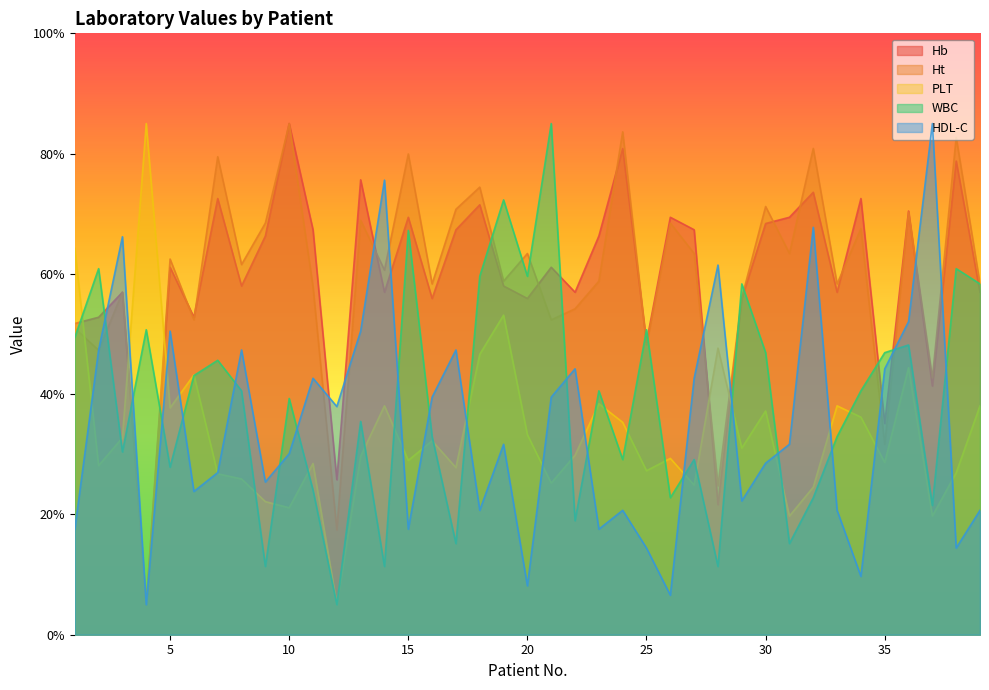

How many times do Hb and HDL-C cross each other?

11